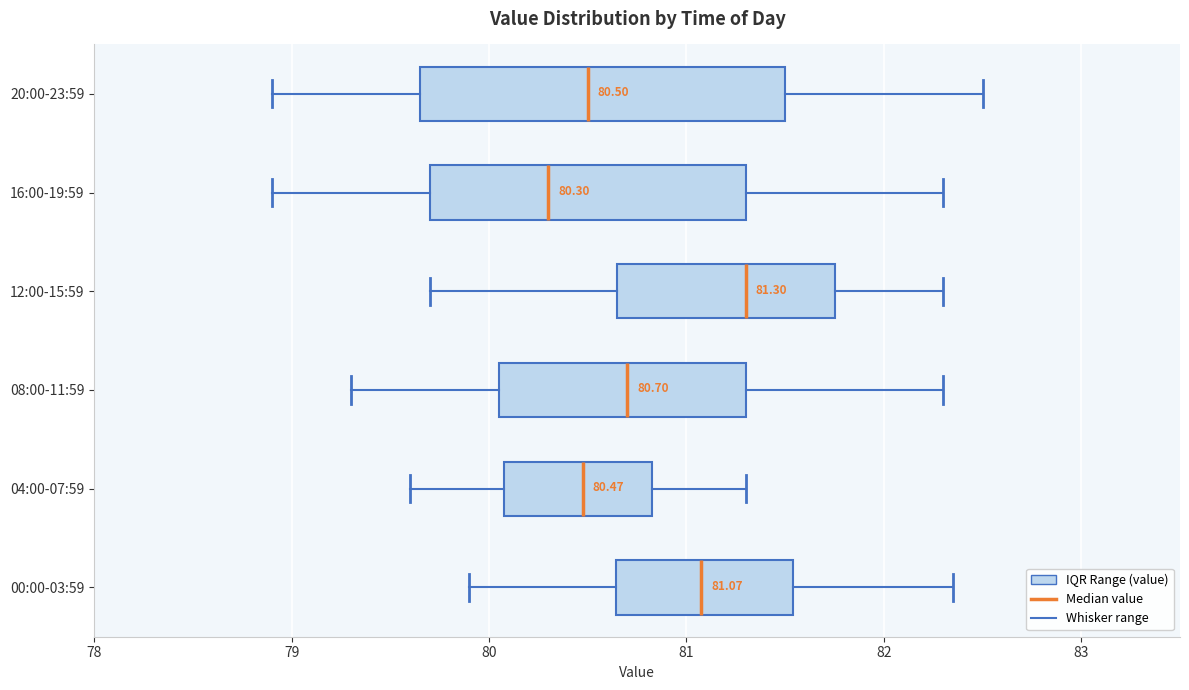

Which box's median line is the furthest to the left?

16:00-19:59